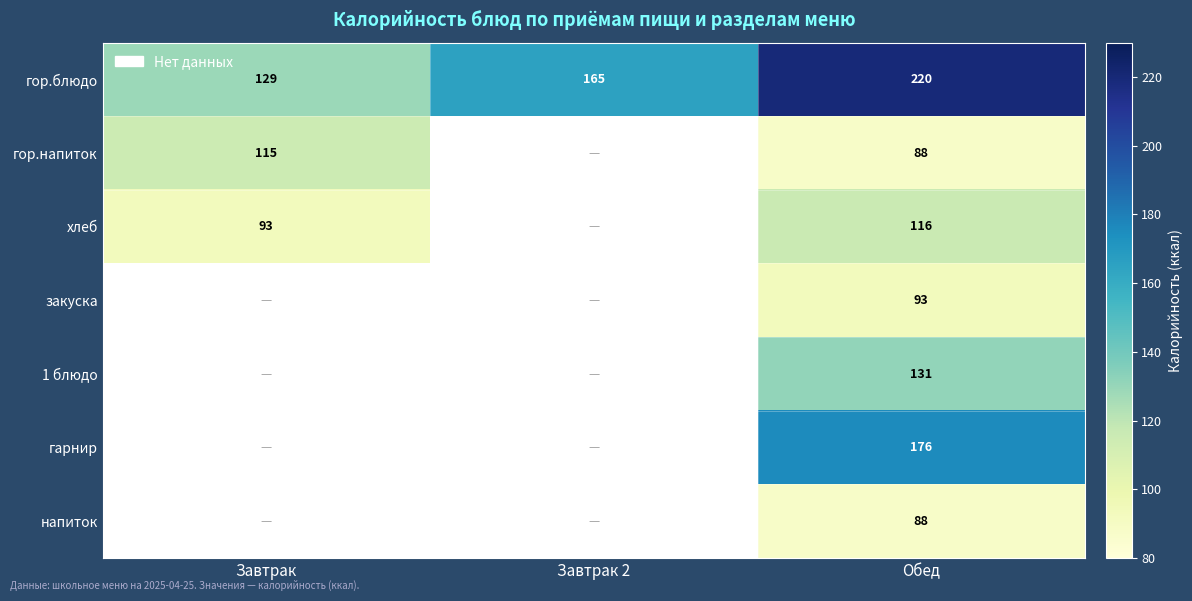

List the labels in order of гор.блюдо value, largest first.

Обед, Завтрак 2, Завтрак